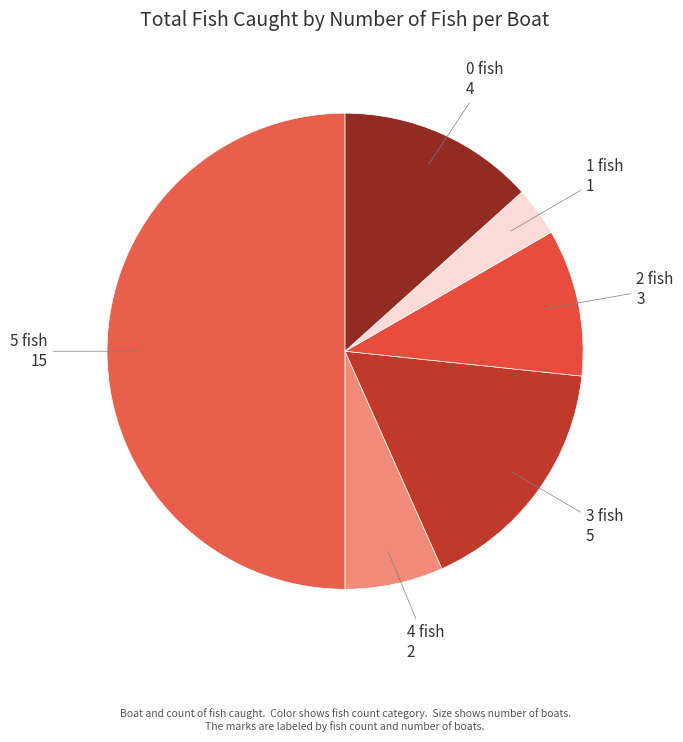

Is it true that 3 fish is 3% of the pie?

False